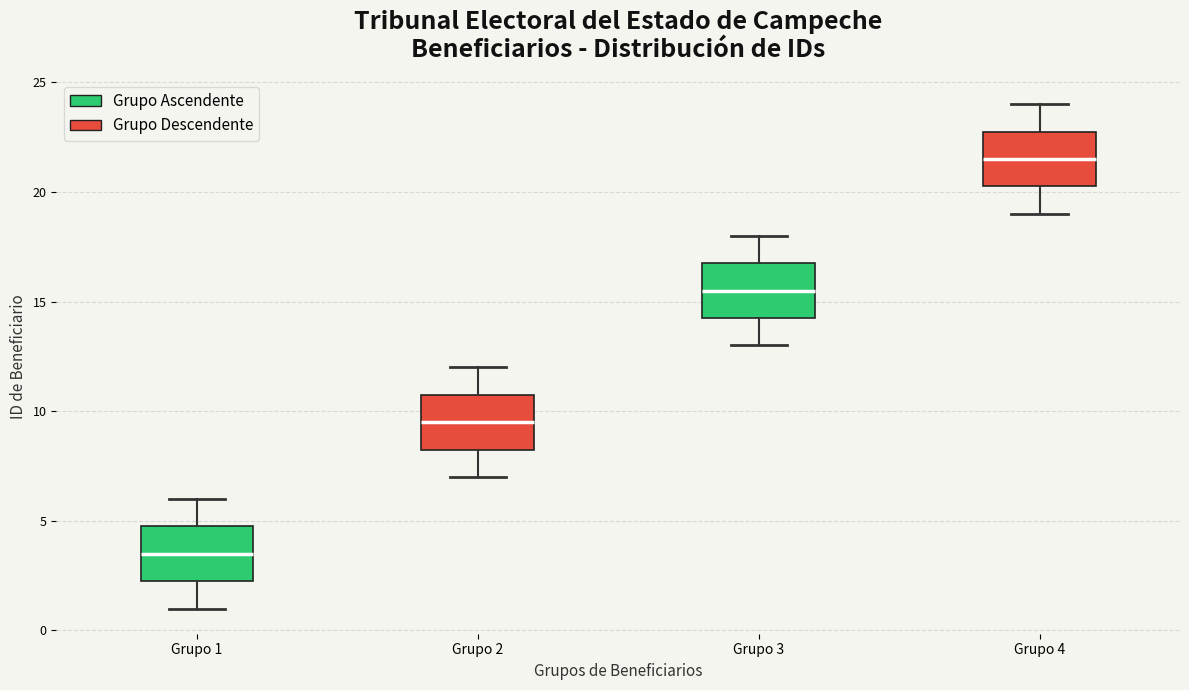

Reading left to right, read every box against the y-axis: the position of its median line, the range the box covers, and the ends of its whiskers. The values are not printed on the chart, so give them approximately, as read against the axis.

Grupo 1: median 3.5, box 2.5 to 5.0, whiskers 1.0 to 6.0
Grupo 2: median 9.5, box 8.5 to 11.0, whiskers 7.0 to 12.0
Grupo 3: median 15.5, box 14.5 to 17.0, whiskers 13.0 to 18.0
Grupo 4: median 21.5, box 20.5 to 23.0, whiskers 19.0 to 24.0